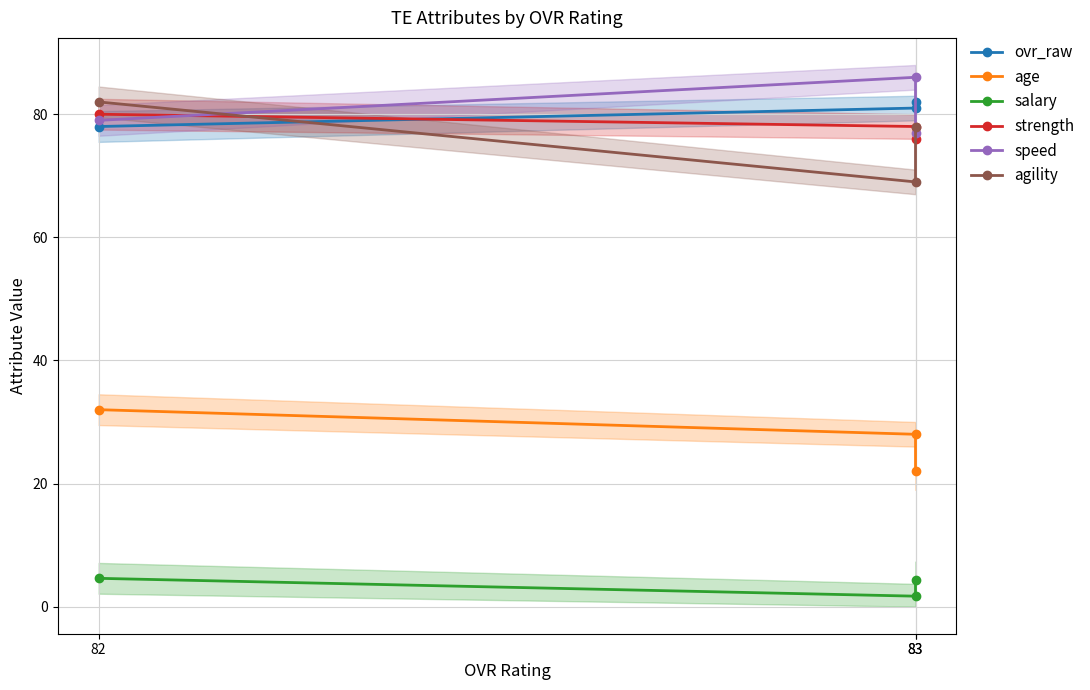

Where is salary nearest to the value 3?

83